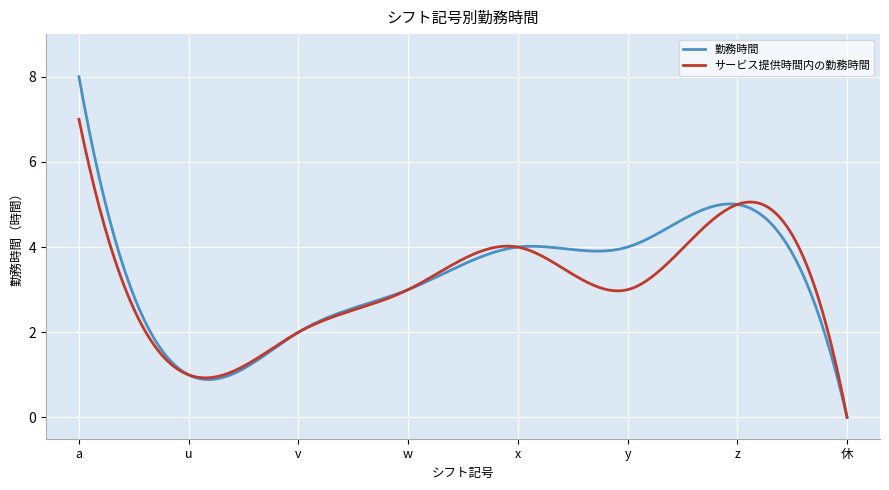

What is the greatest value displayed?

8.0